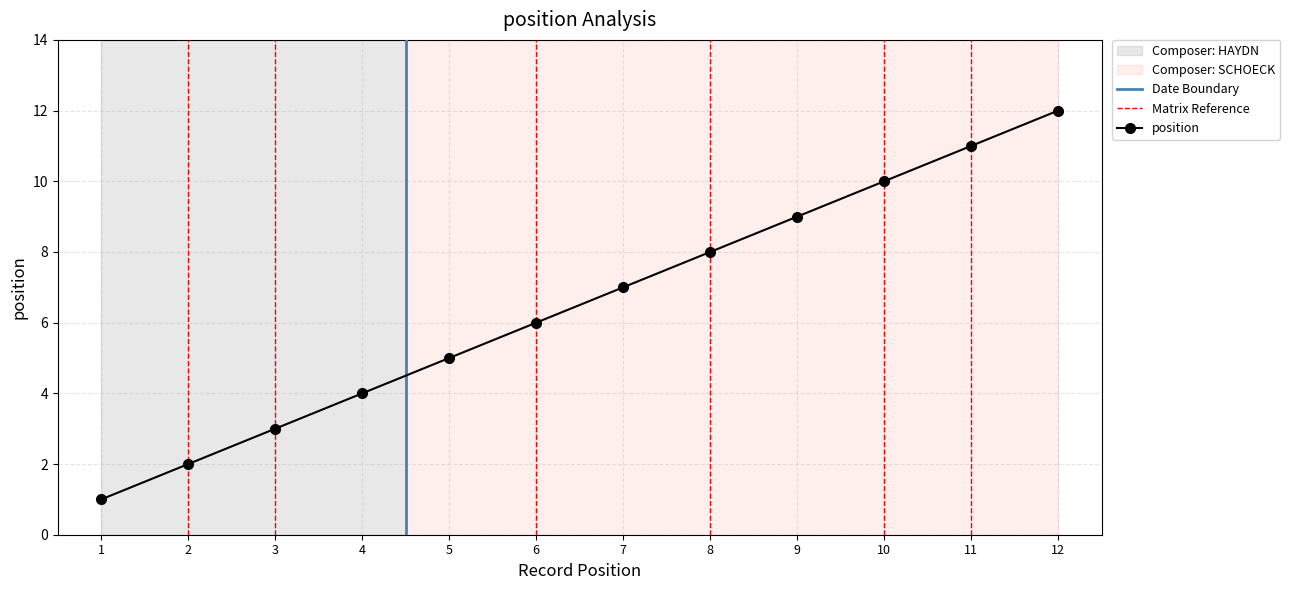

True or false: position has more than 1 interior local peaks.

False